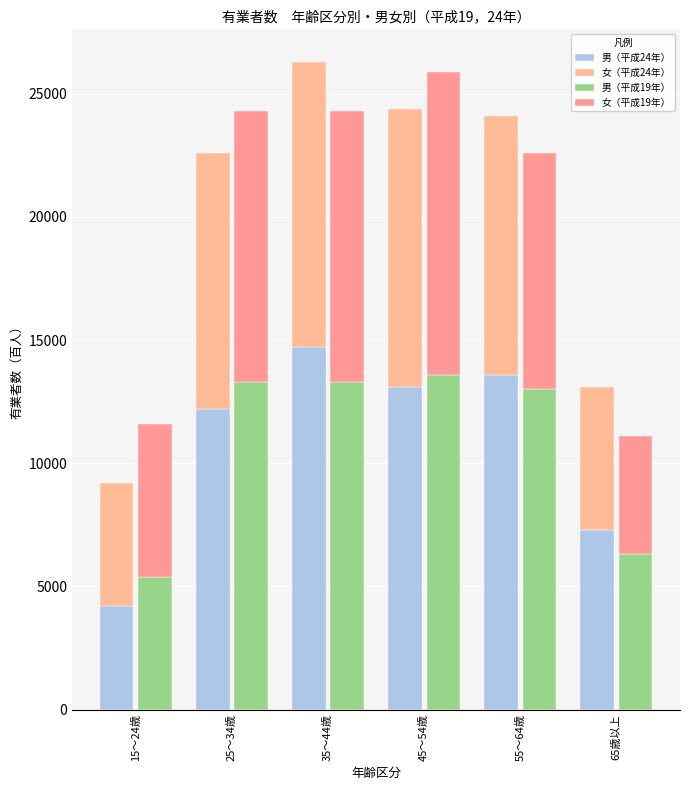

What position from the left is 15～24歳?

1